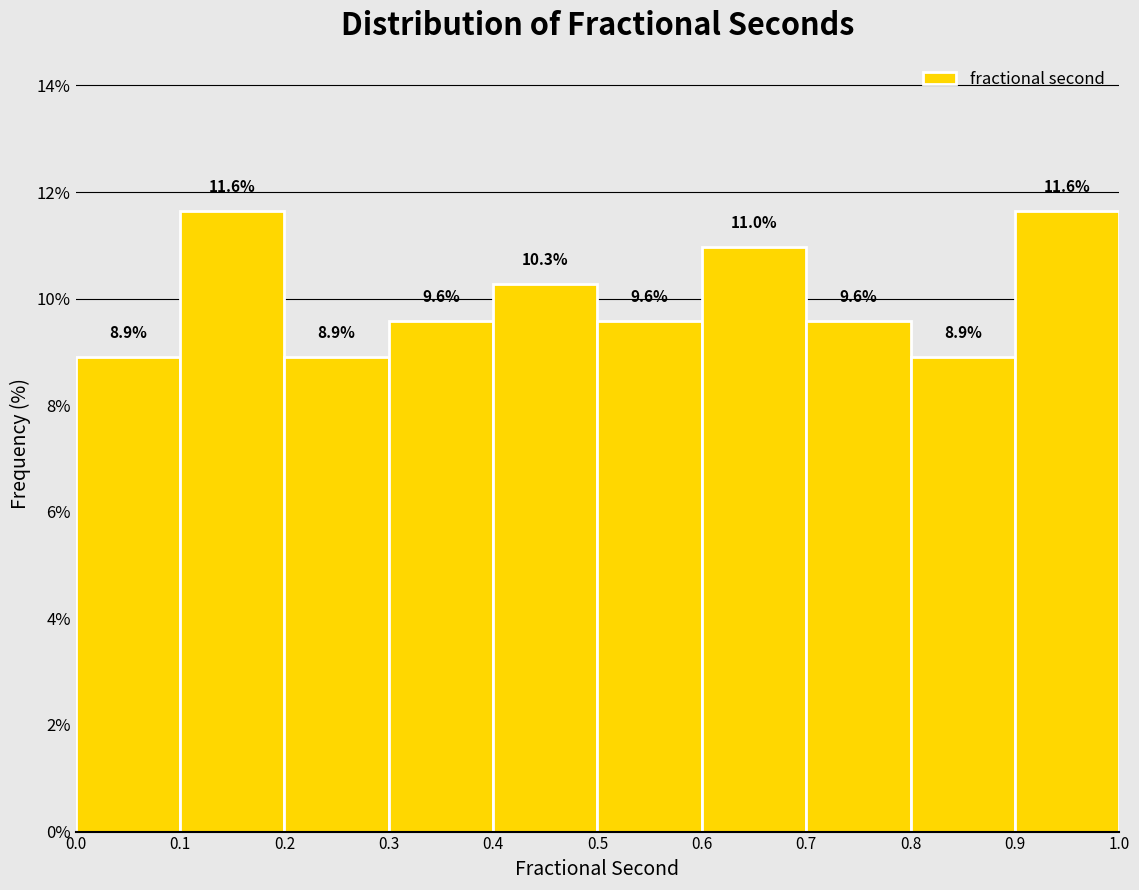

Reading left to right, list every bar in this chart as the range it spans on the x-axis followed by its height.

0.0 to 0.1: 8.9
0.1 to 0.2: 11.6
0.2 to 0.3: 8.9
0.3 to 0.4: 9.6
0.4 to 0.5: 10.3
0.5 to 0.6: 9.6
0.6 to 0.7: 11.0
0.7 to 0.8: 9.6
0.8 to 0.9: 8.9
0.9 to 1.0: 11.6